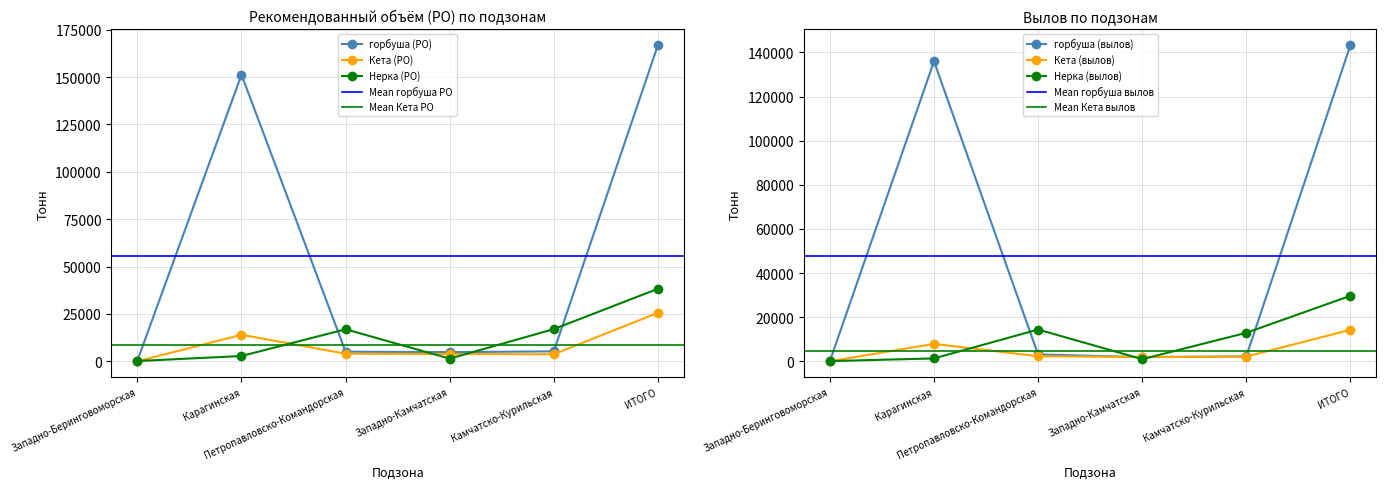

What position from the right is ИТОГО?

1